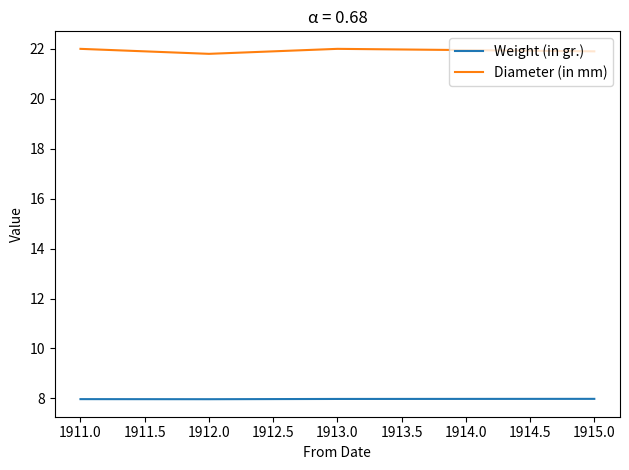

Rank the series at 1912.0 from lowest to highest value.

Weight (in gr.), Diameter (in mm)